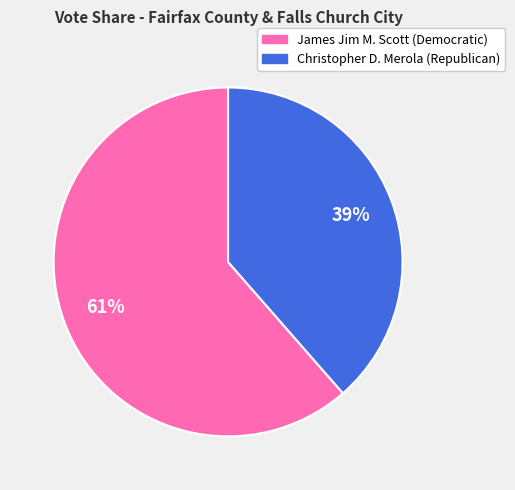

What is the smallest slice in the pie chart?

Christopher D. Merola (Republican)